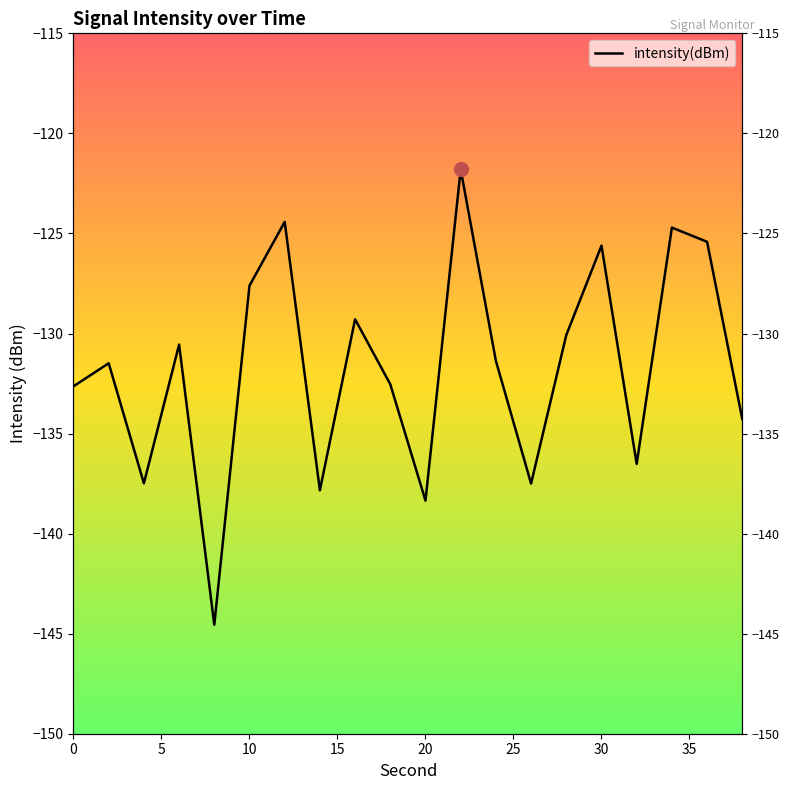

Reading left to right, what are all the values shown in this chart?

-132.6	-131.5	-137.5	-130.6	-144.6	-127.6	-124.4	-137.8	-129.3	-132.5	-138.4	-121.8	-131.4	-137.5	-130.1	-125.6	-136.5	-124.7	-125.4	-134.3